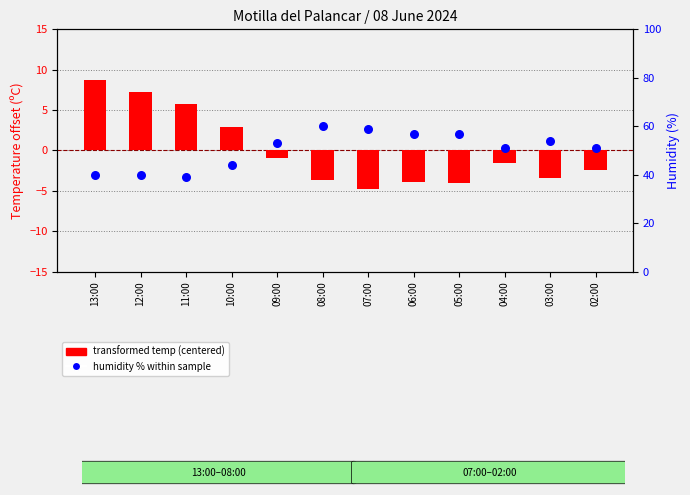

Is the value of humidity % within sample at 08:00 greater than the value of transformed temp (centered) at 05:00?

Yes